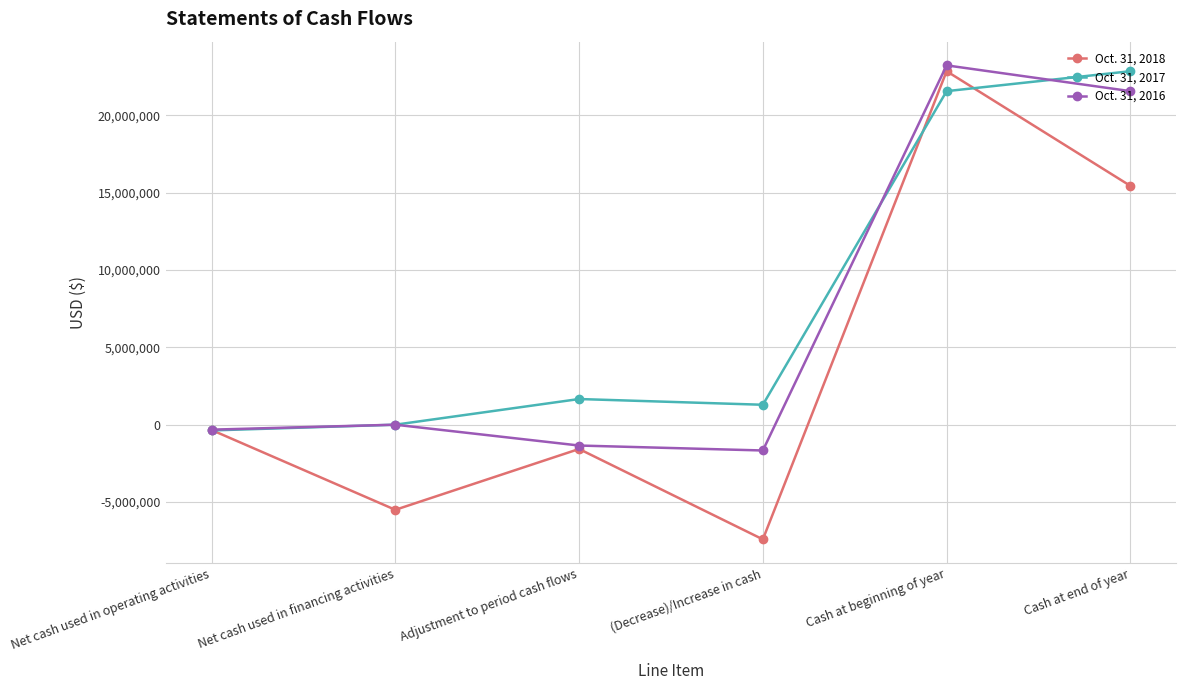

Reading left to right, extract all data points from this chart.

Oct. 31, 2018: Net cash used in operating activities=-340549	Net cash used in financing activities=-5499118	Adjustment to period cash flows=-1569088	(Decrease)/Increase in cash=-7408755	Cash at beginning of year=22839188	Cash at end of year=15430433
Oct. 31, 2017: Net cash used in operating activities=-370758	Net cash used in financing activities=0	Adjustment to period cash flows=1659017	(Decrease)/Increase in cash=1288259	Cash at beginning of year=21550929	Cash at end of year=22839188
Oct. 31, 2016: Net cash used in operating activities=-320116	Net cash used in financing activities=0	Adjustment to period cash flows=-1345606	(Decrease)/Increase in cash=-1665722	Cash at beginning of year=23216651	Cash at end of year=21550929